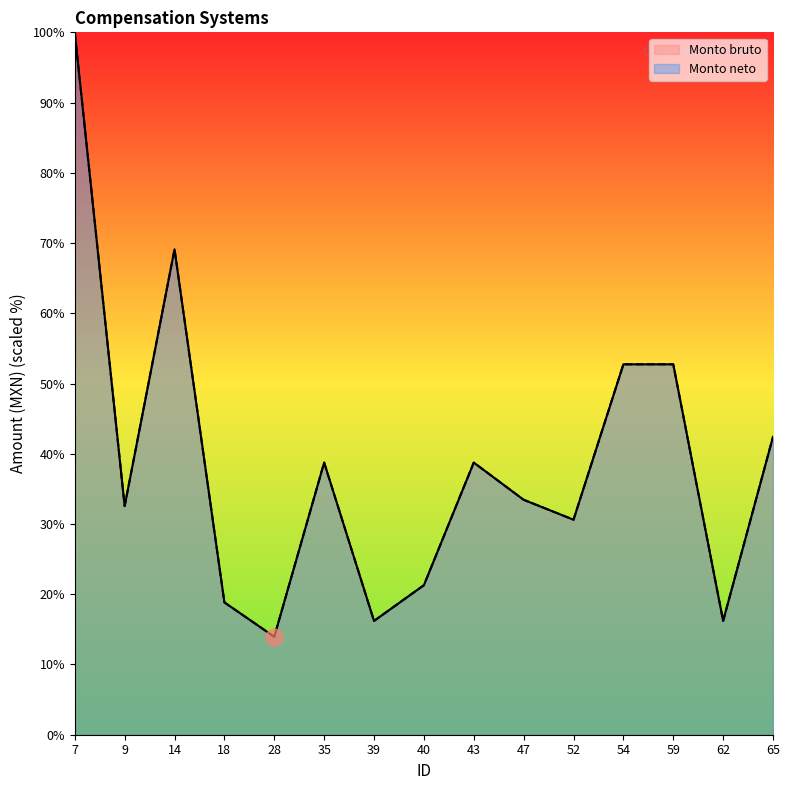

Does the chart have visible grid lines?

No